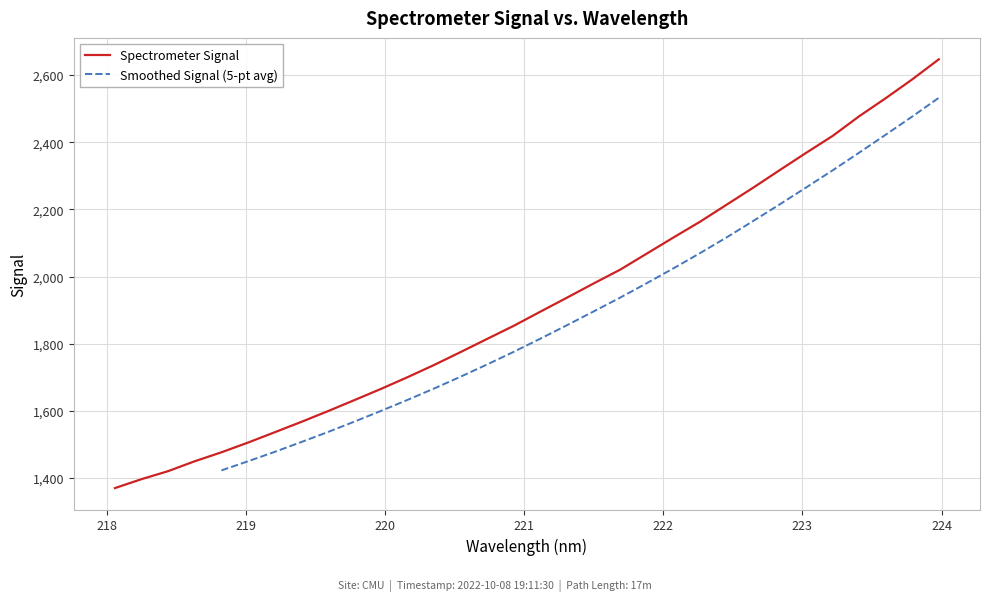

What is the label of the 2nd point from the right?

223.7895